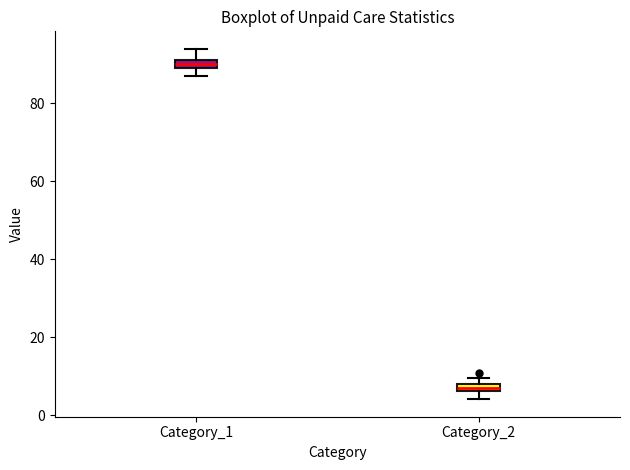

Which box has the highest median line?

Category_1